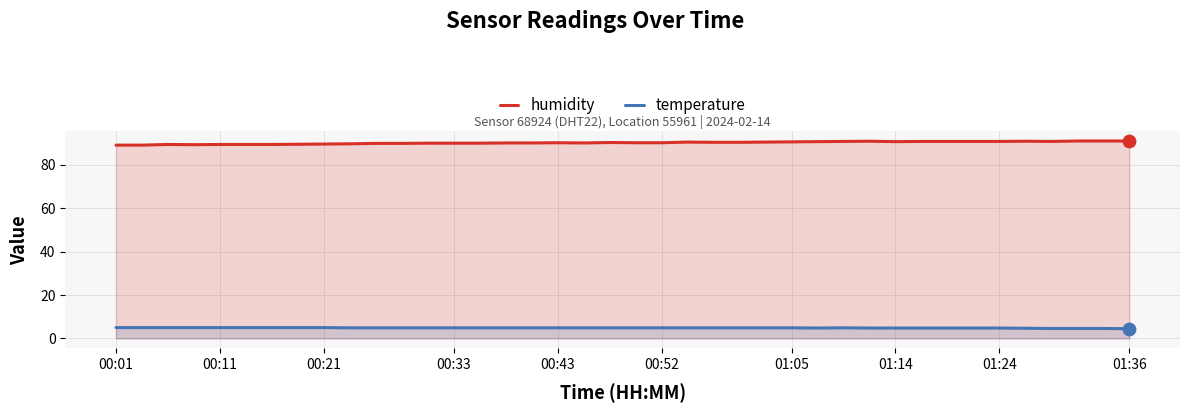

What is the total value across all series at 00:43?

95.0